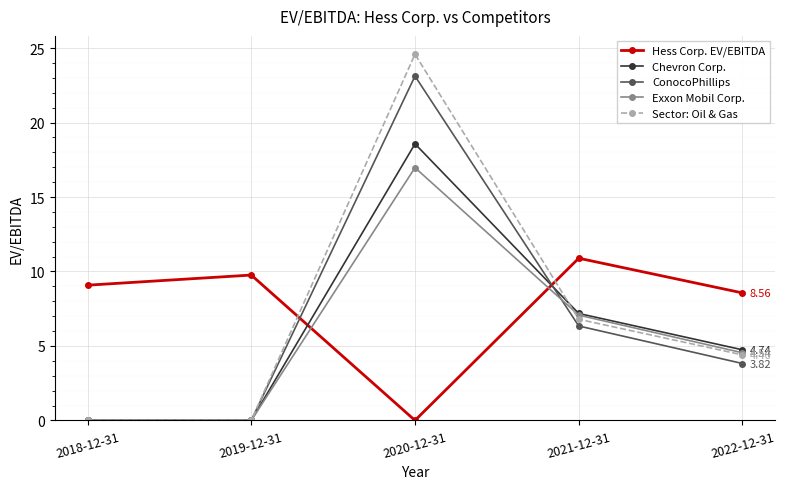

How many values in the Exxon Mobil Corp. series are below 4?

2